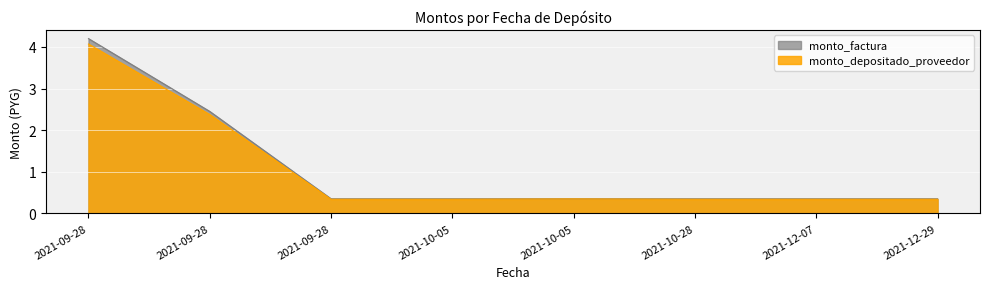

How many lines are shown in the chart?

2